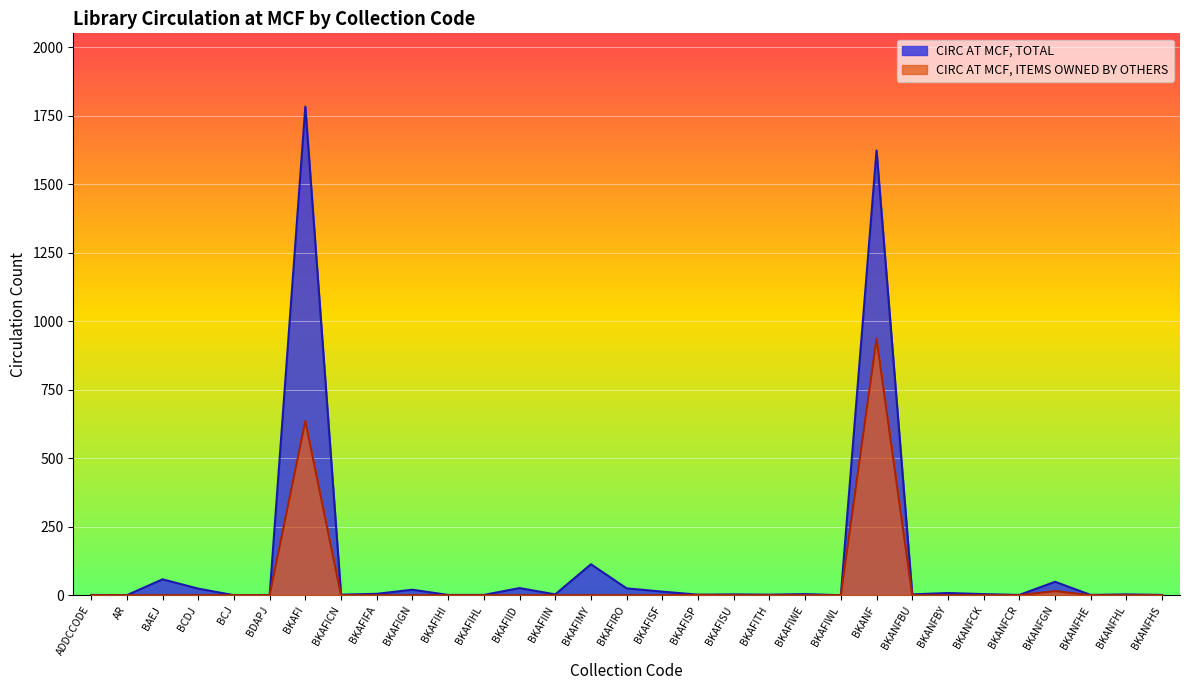

The CIRC AT MCF, TOTAL series shows 1784 at BKAFI. True or false?

True